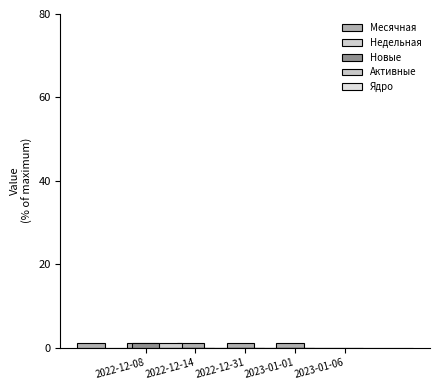

Does the chart contain stacked bars?

No